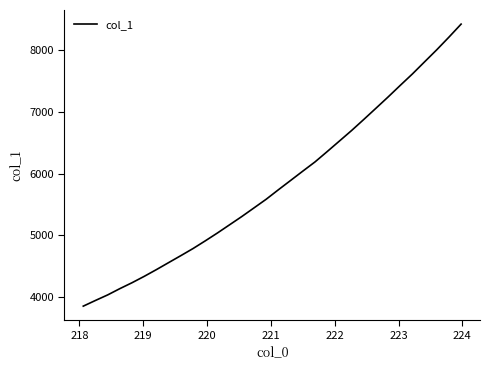

What is the smallest value displayed?

3849.2